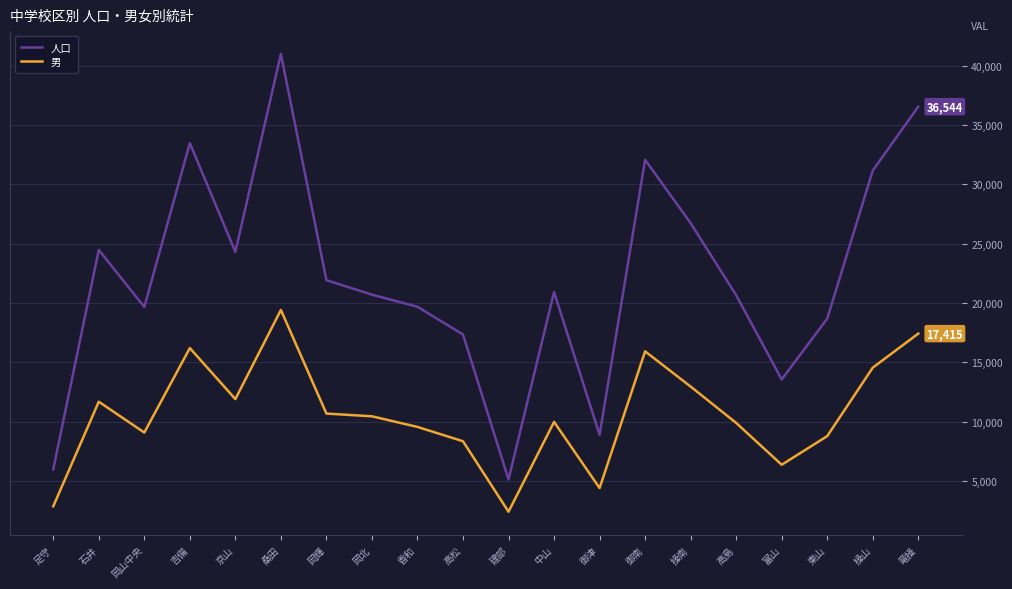

Where does the 人口 series first go above 20919?

石井